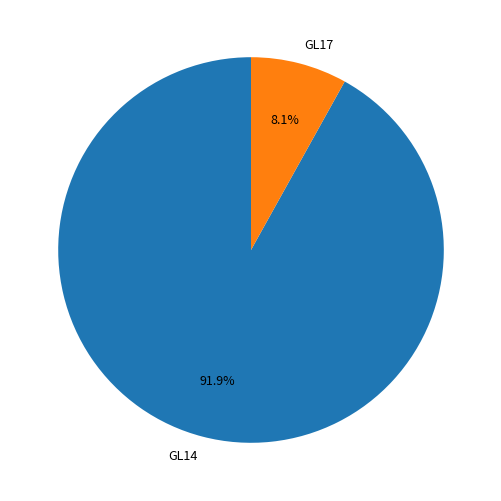

Count the number of slices in the pie.

2